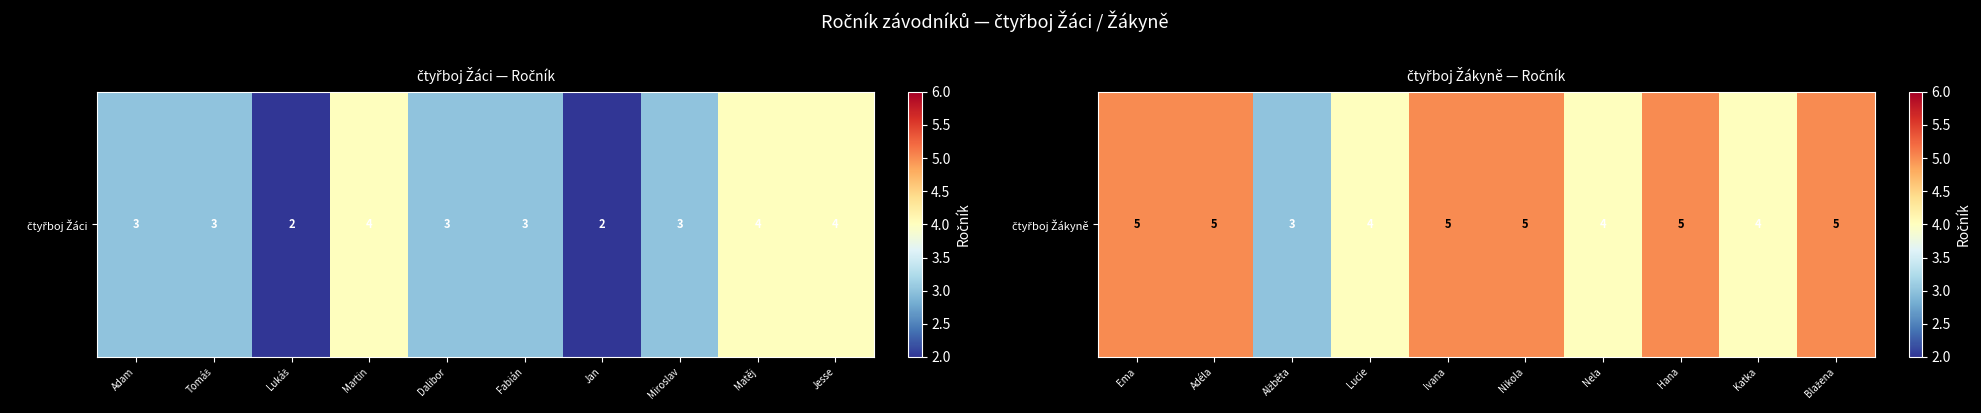

The chart shows a value of 6 at Lucie. True or false?

False